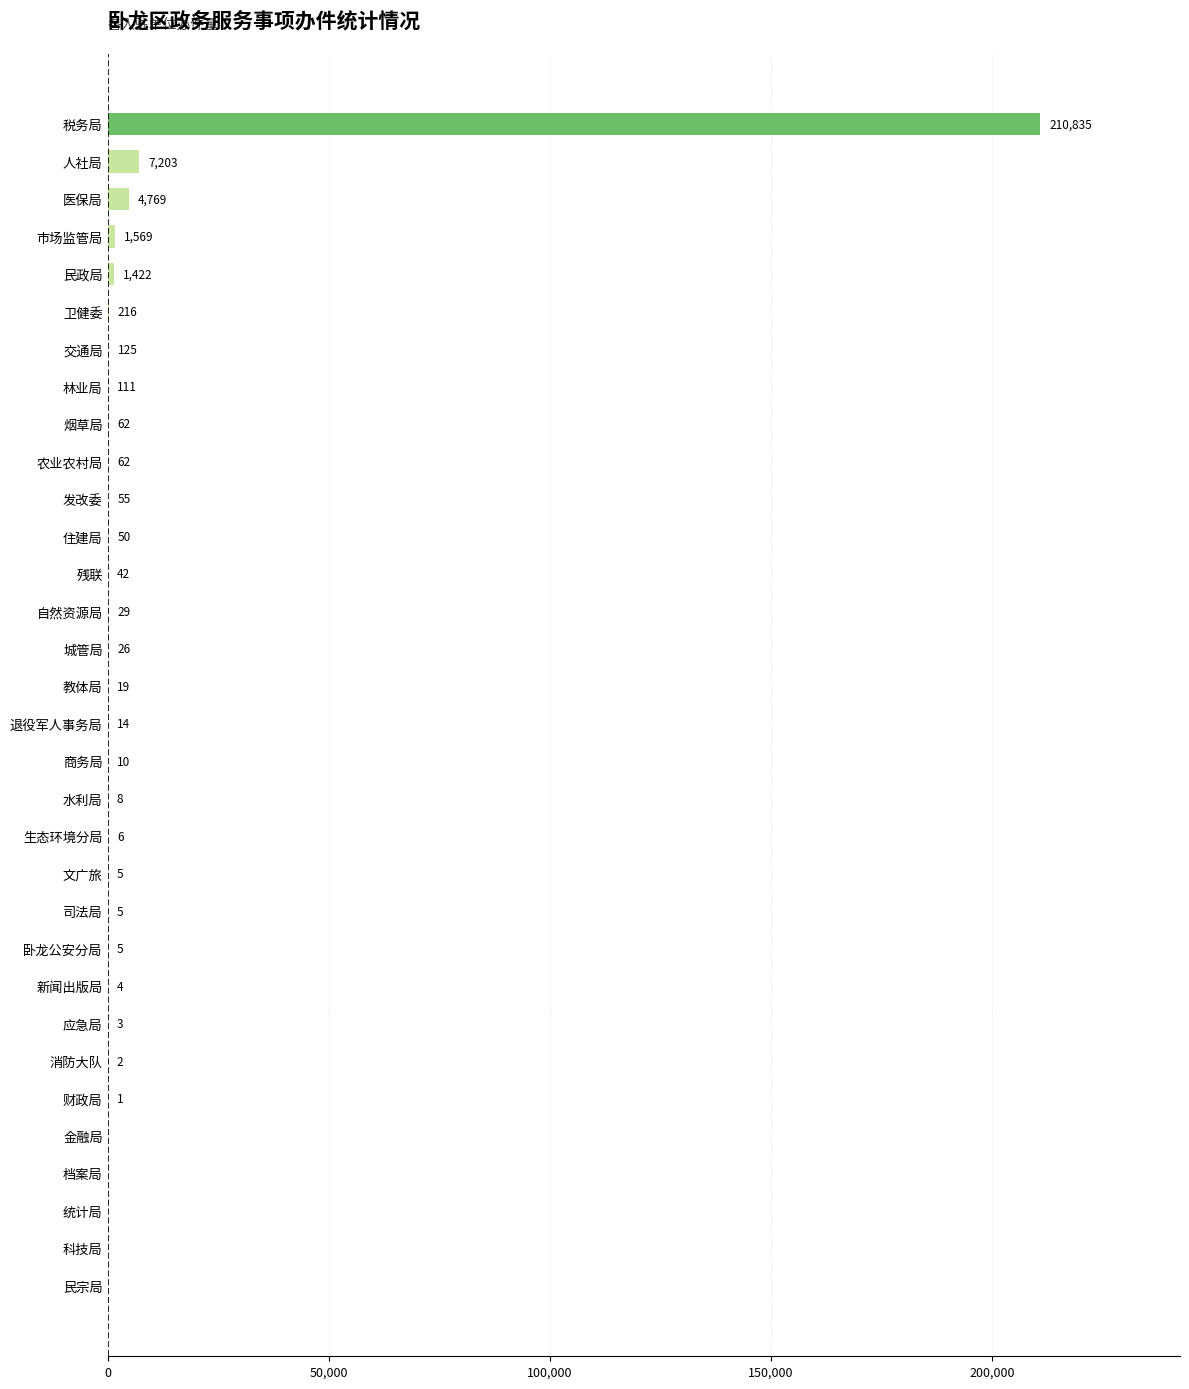

At which label is the value closest to 105417?

人社局